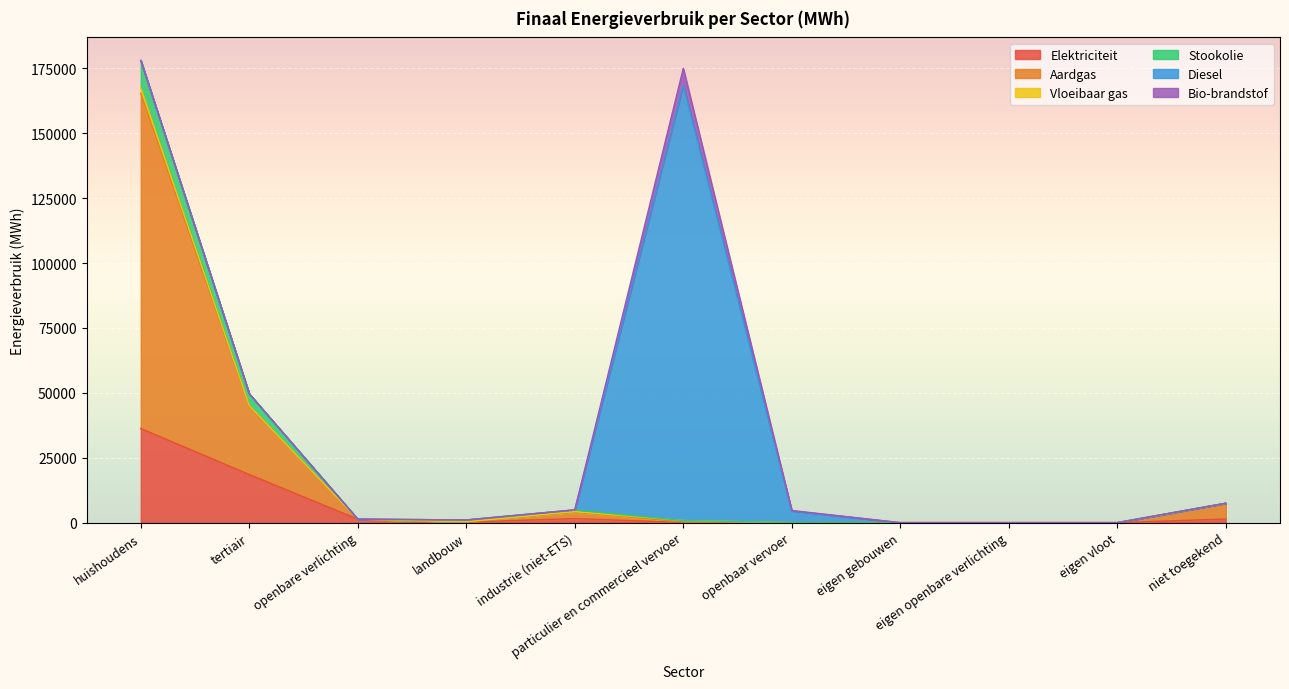

The Aardgas series shows 90606.3 at eigen vloot. True or false?

False